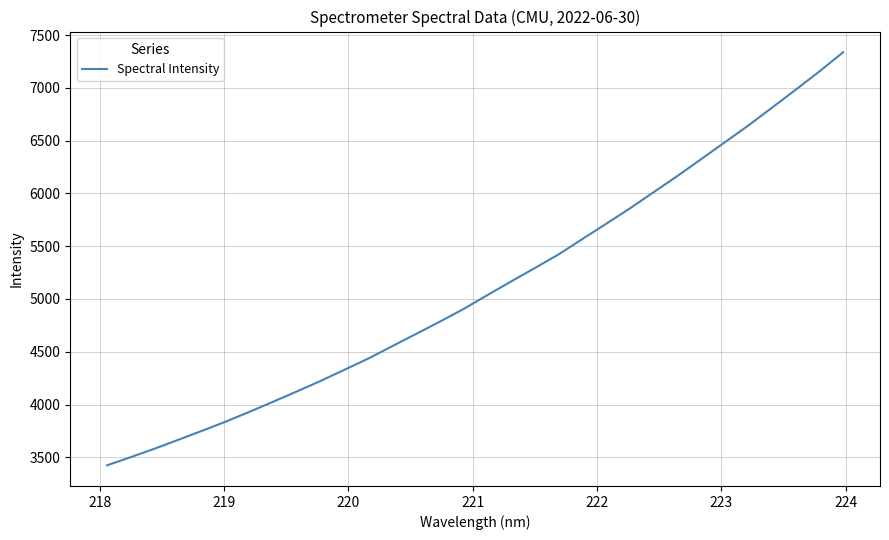

What is the smallest value displayed?

3423.9